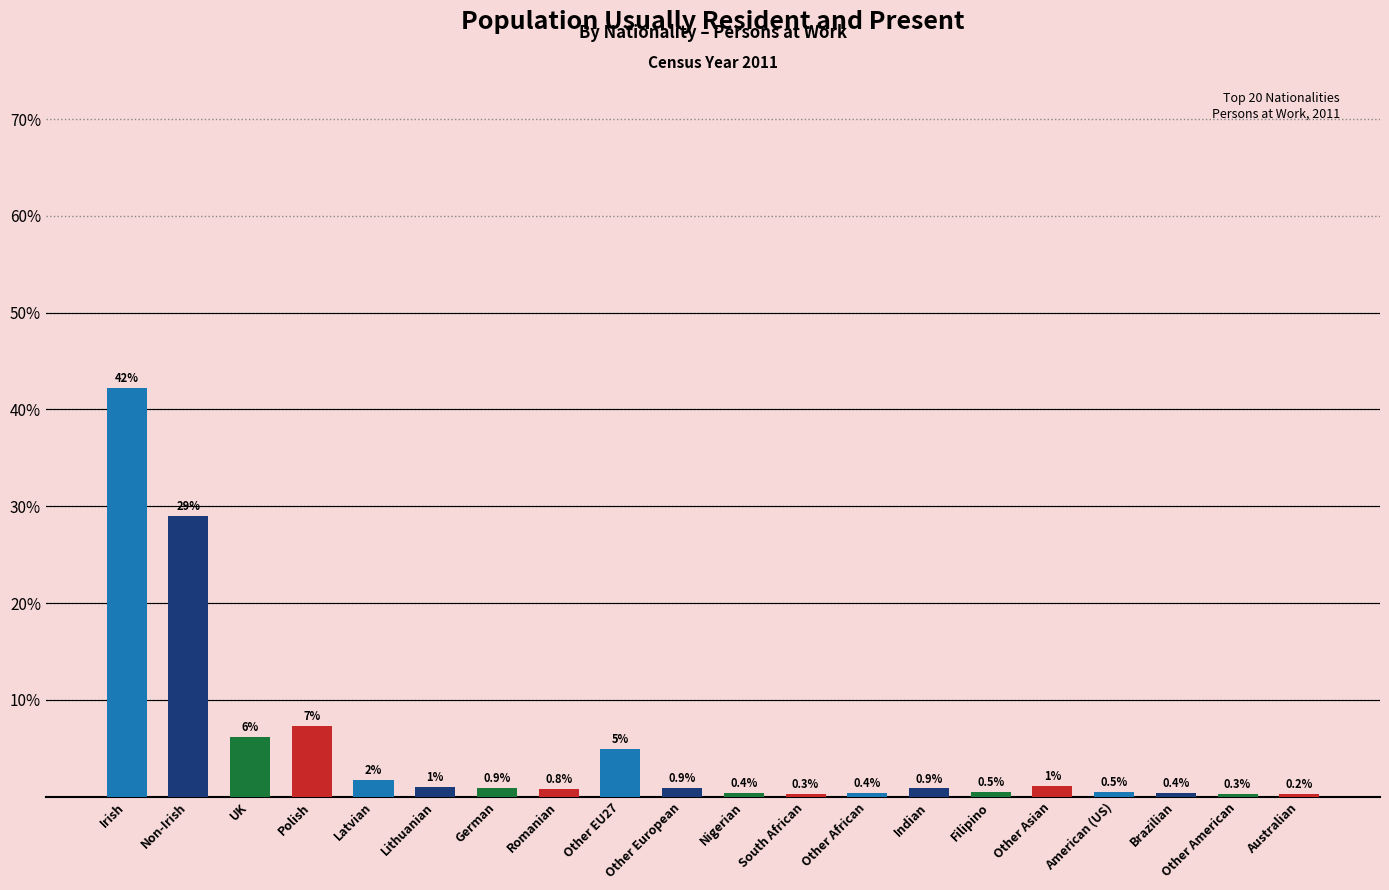

Is it true that the value at Other European is 0.9?

True